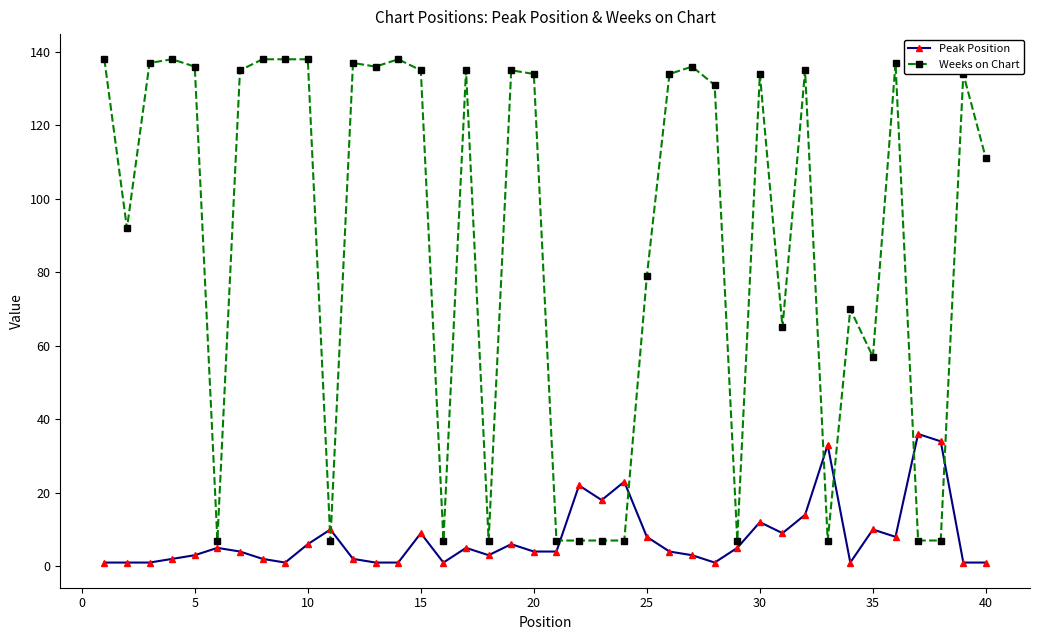

What is the difference between the maximum and minimum values in the Peak Position series?

35